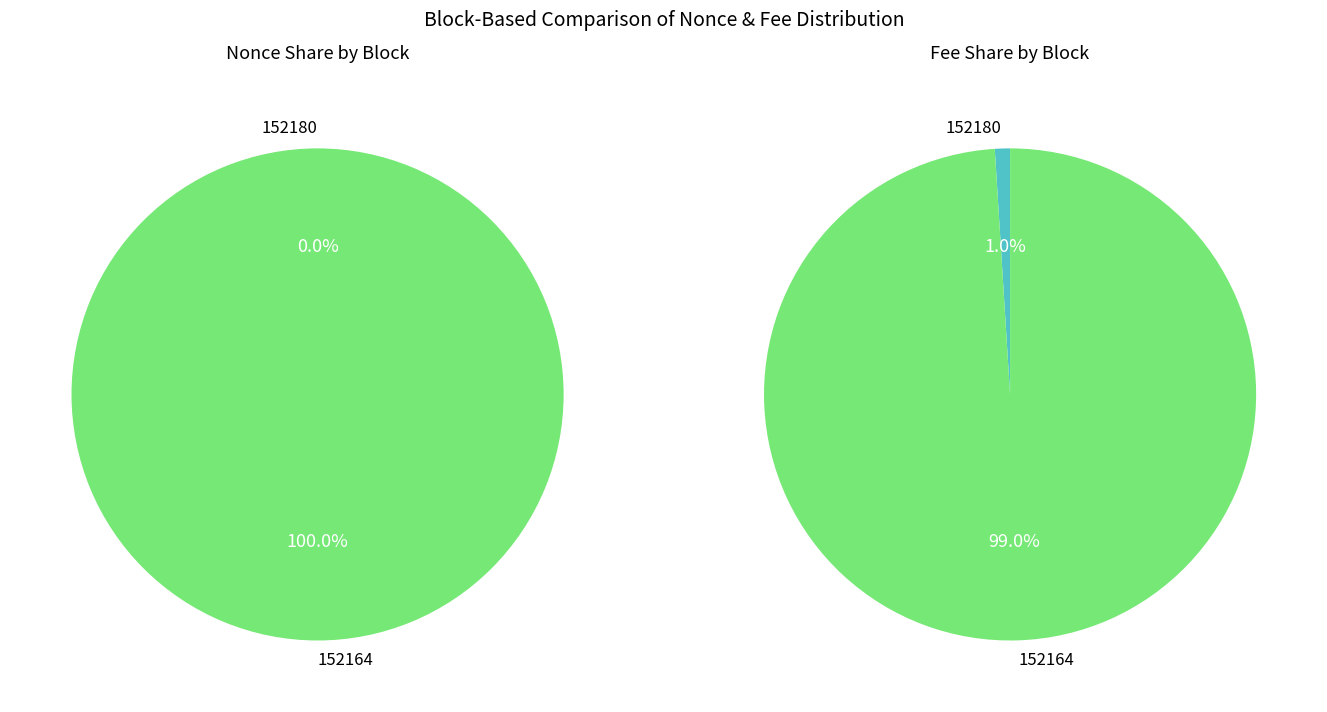

How much of the chart is everything except 152180?

100.0%